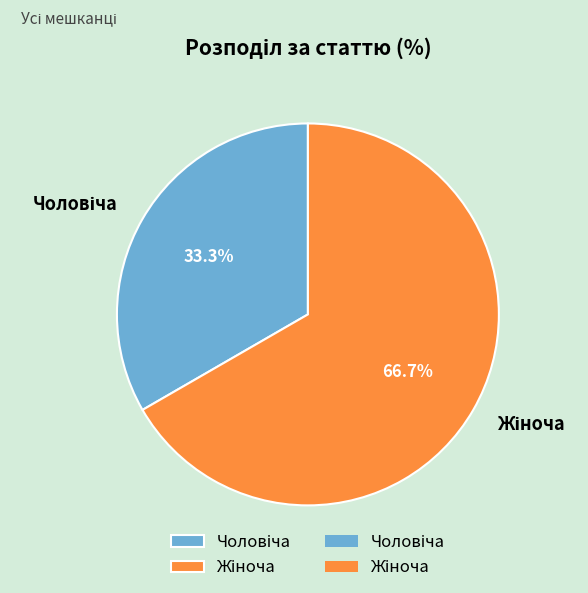

To the nearest percent, what percentage of the pie is Жіноча?

67%